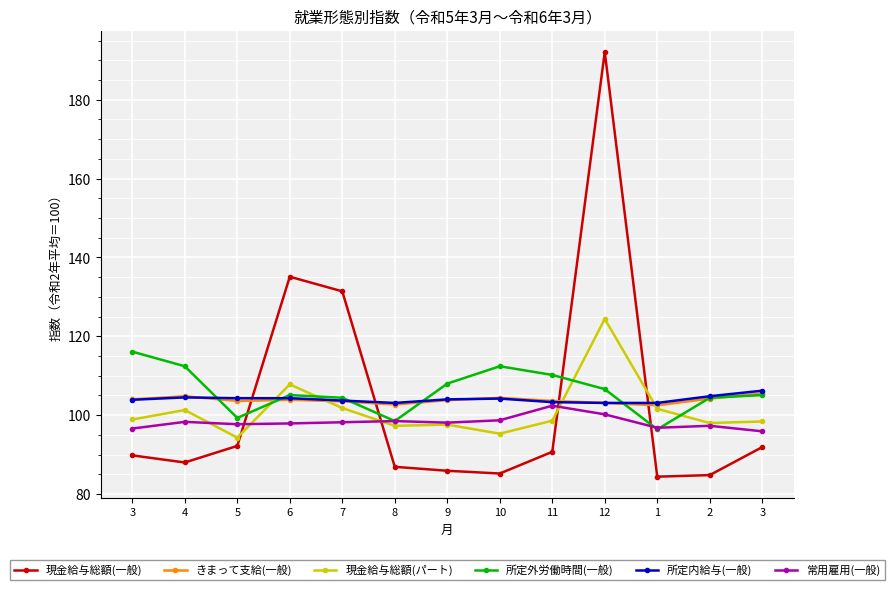

Rank the series at 11 from lowest to highest value.

現金給与総額(一般), 現金給与総額(パート), 常用雇用(一般), 所定内給与(一般), きまって支給(一般), 所定外労働時間(一般)